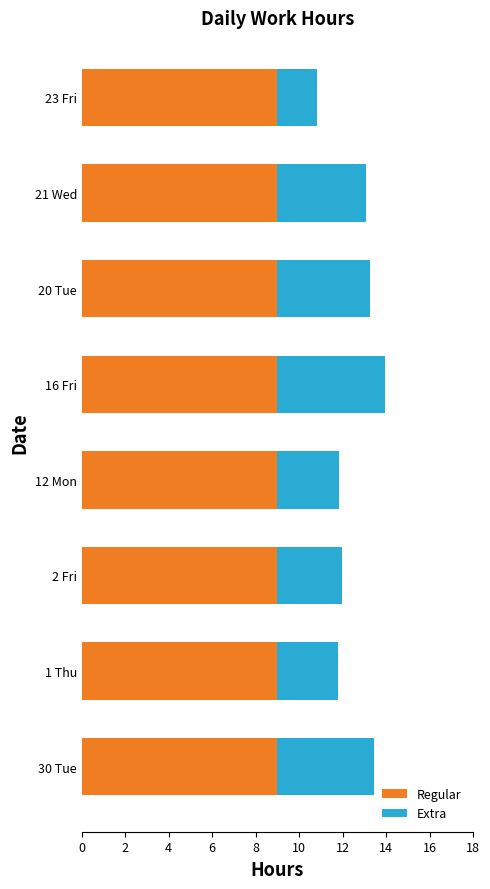

What is the total value across all series at 2 Fri?

12.0